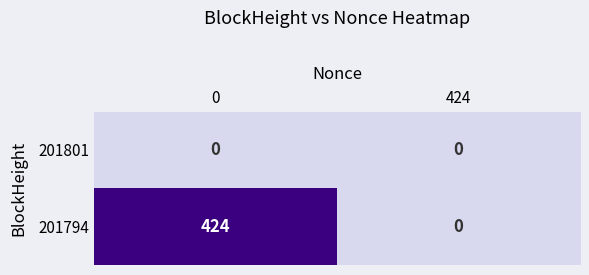

At how many categories does at least one series exceed 108?

1